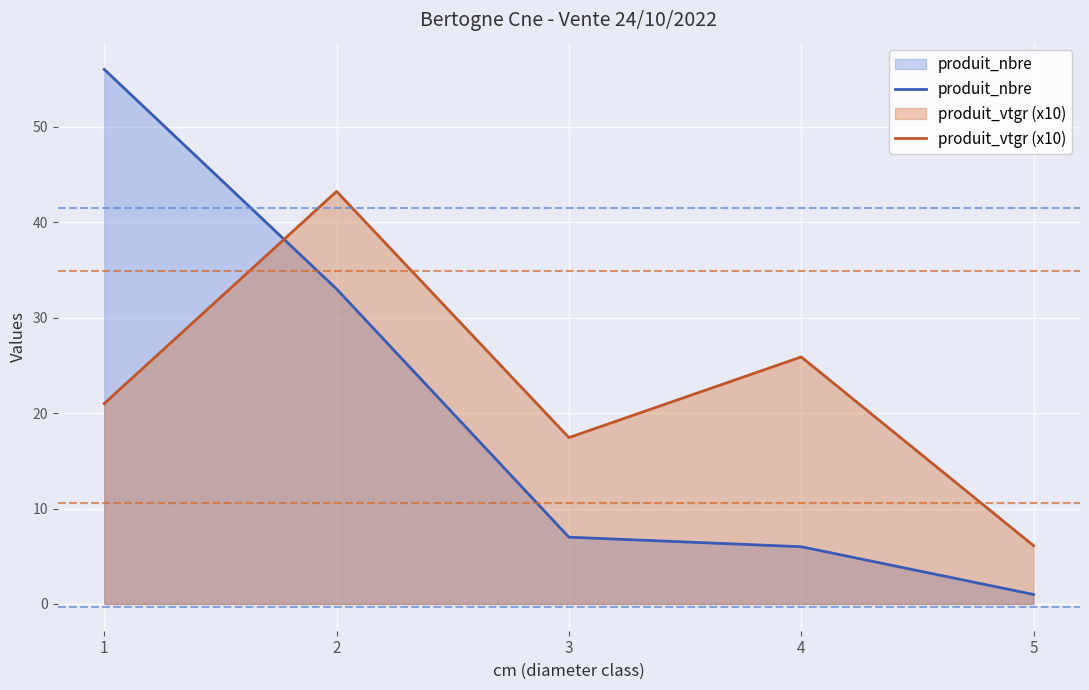

Which category has the highest value in the produit_nbre series?

1